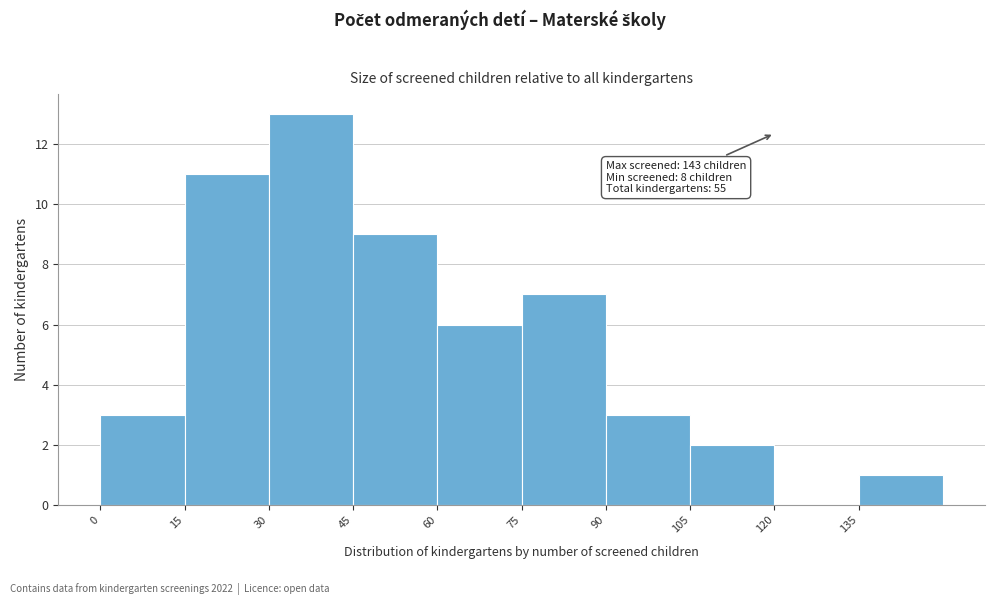

Which range on the x-axis has the tallest bar?

30 to 45